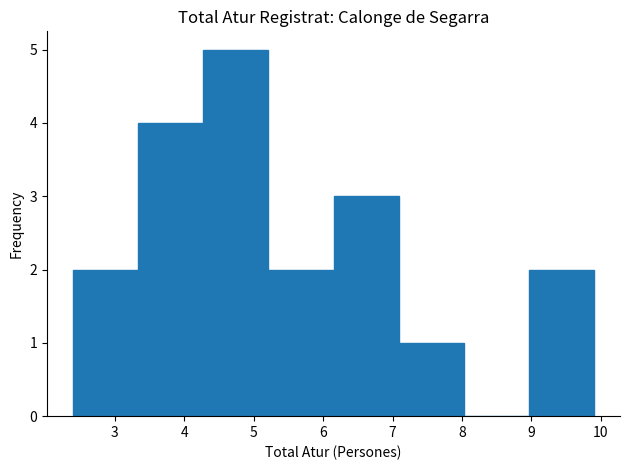

Reading left to right, transcribe this chart: for each bar, give the range it covers on the x-axis and its height. Neither the bar edges nor the heights are printed on the chart, so give them approximately, as read against the axes.

2.4 to 3.3: 2
3.3 to 4.3: 4
4.3 to 5.2: 5
5.2 to 6.2: 2
6.2 to 7.1: 3
7.1 to 8.0: 1
8.0 to 9.0: 0
9.0 to 9.9: 2